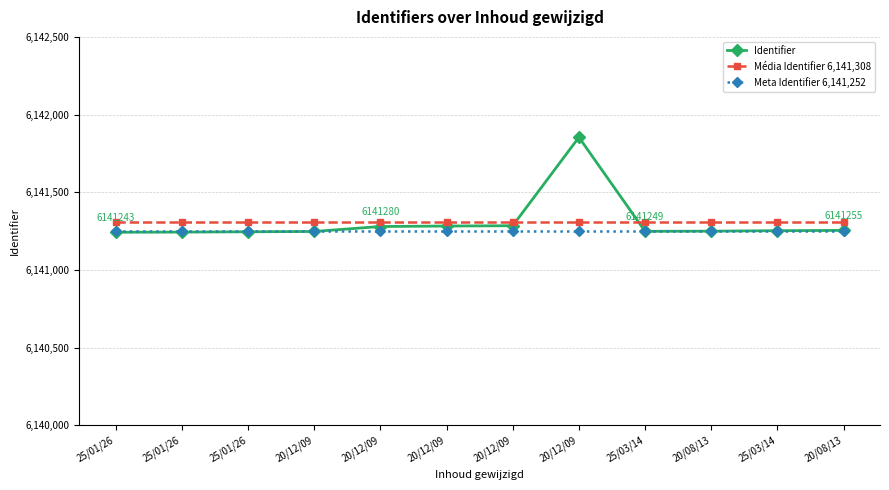

Count the number of data series in this chart.

3